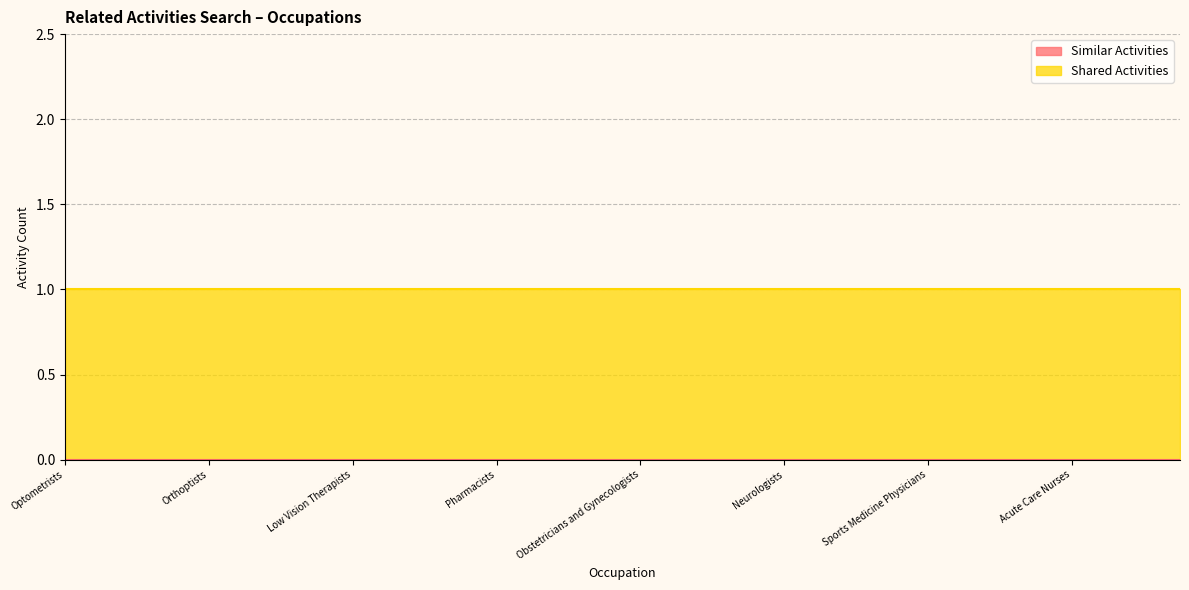

Does the chart have visible grid lines?

Yes